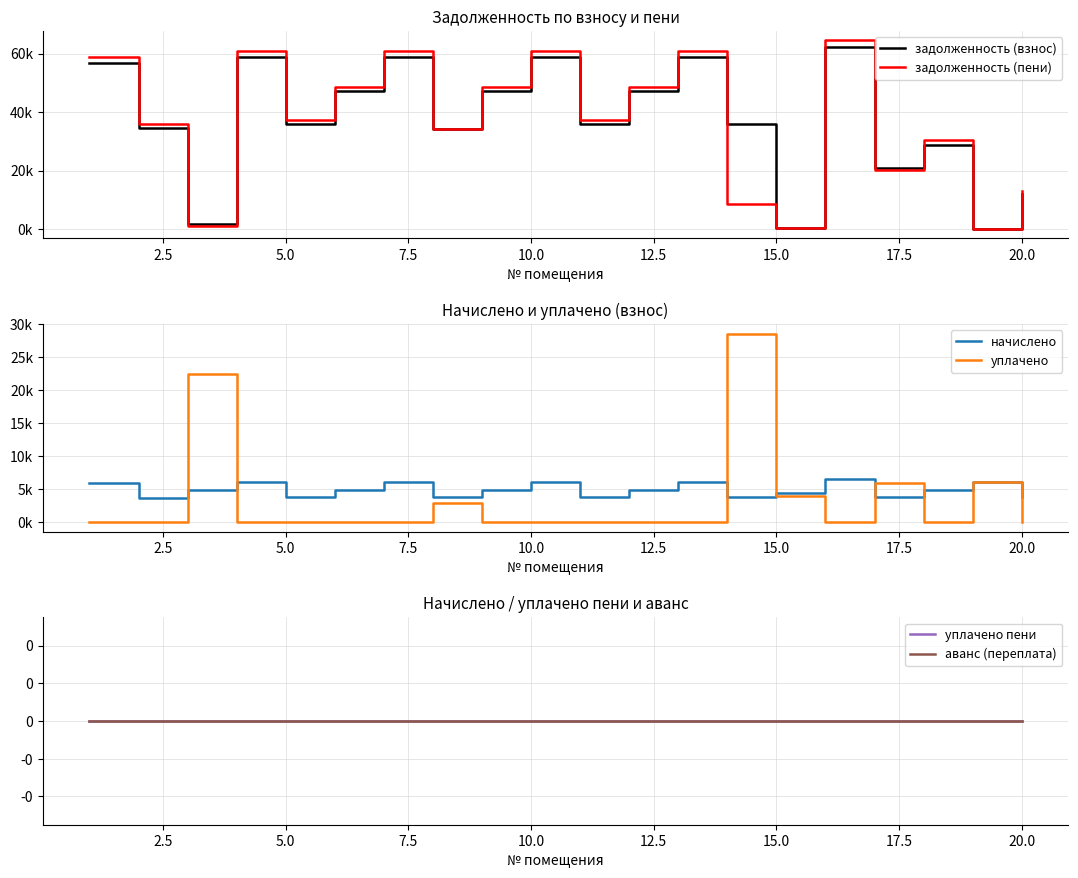

True or false: уплачено has more than 0 points higher than both neighbors.

True